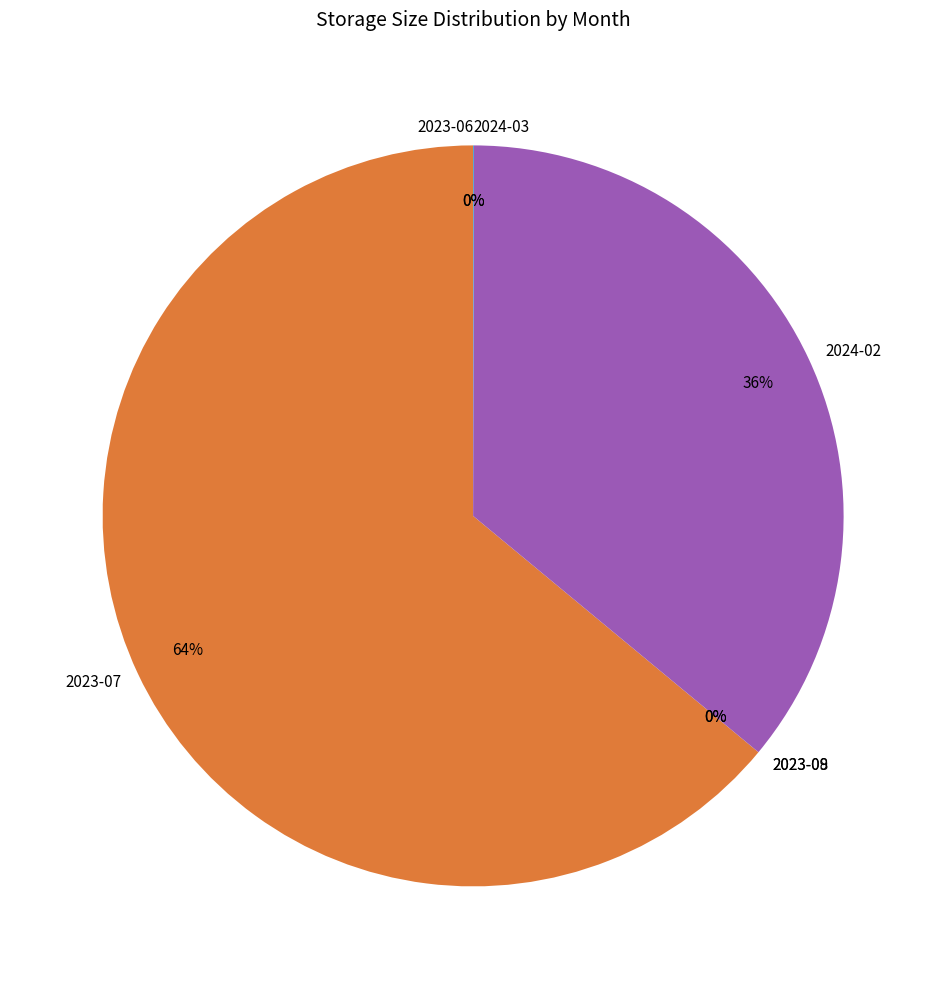

The 2023-07 slice represents 75% of the pie. True or false?

False